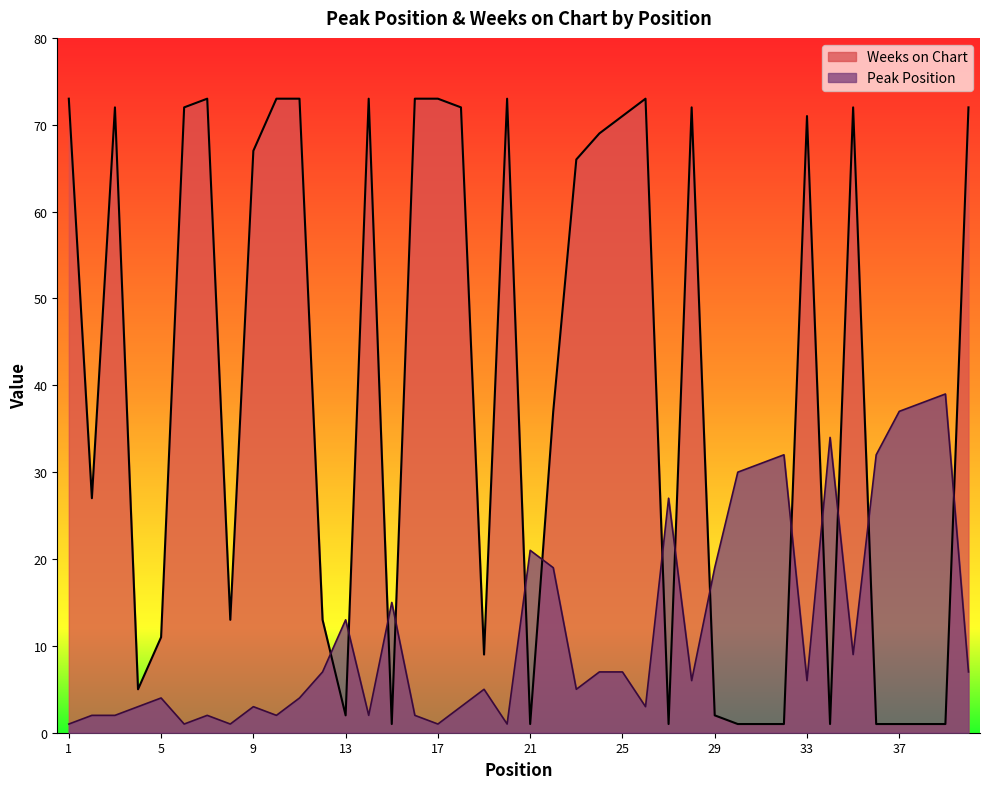

How many data points in Peak Position are above 6?

19